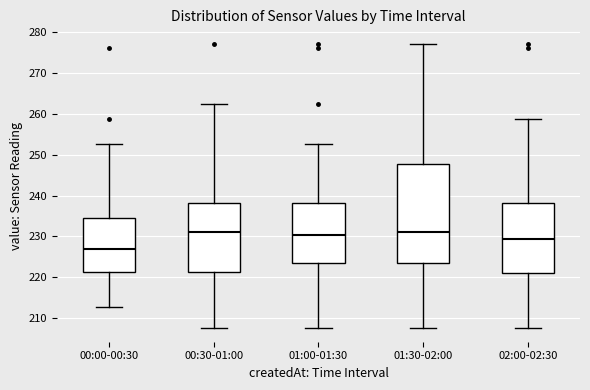

Comparing the boxes themselves (not the whiskers), which one is the tallest?

01:30-02:00